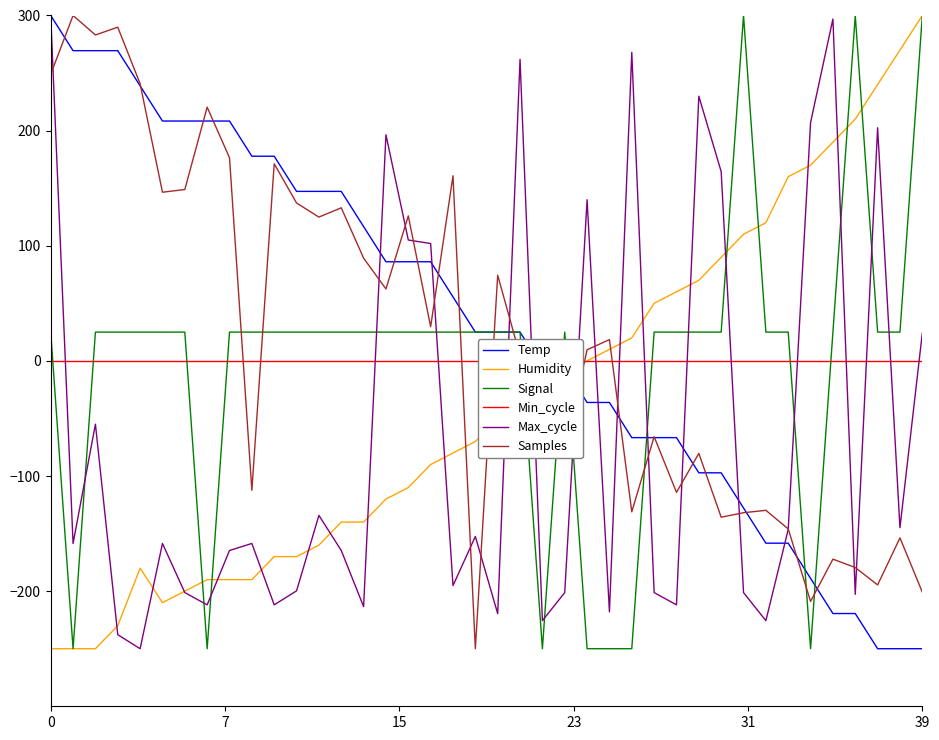

What is the minimum value for Humidity?

-250.0